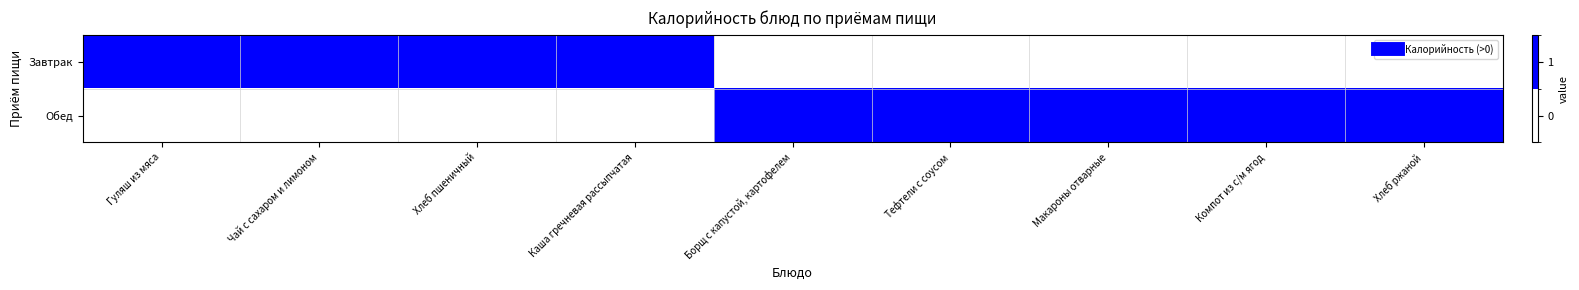

List the series in order of their peak value, highest first.

Завтрак, Обед